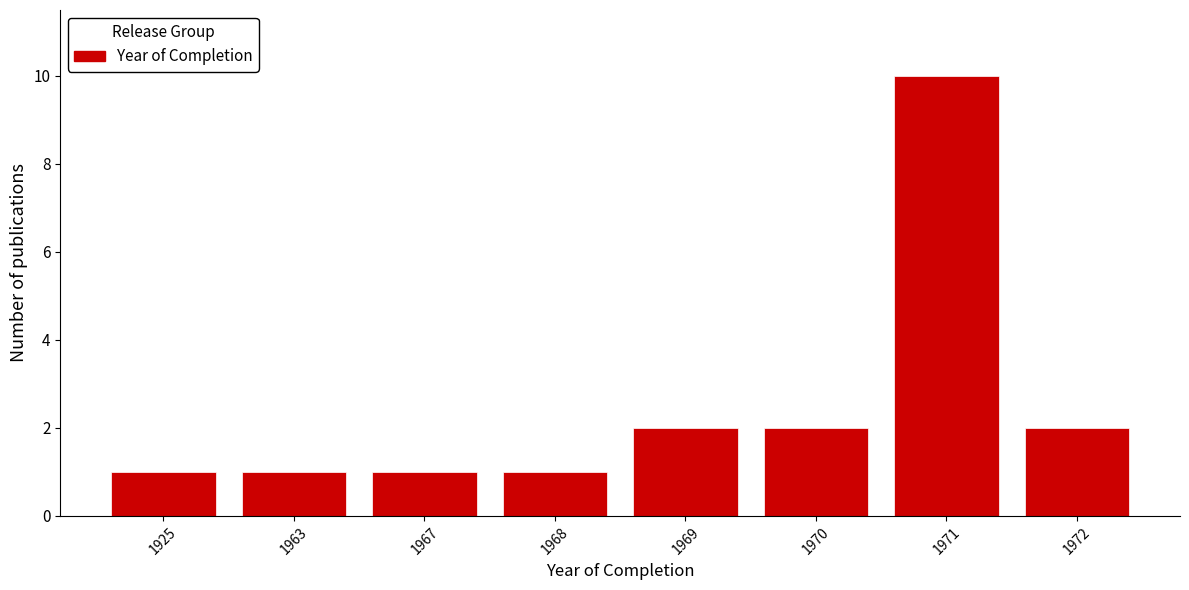

Reading right to left, extract all data points from this chart.

1972=2	1971=10	1970=2	1969=2	1968=1	1967=1	1963=1	1925=1